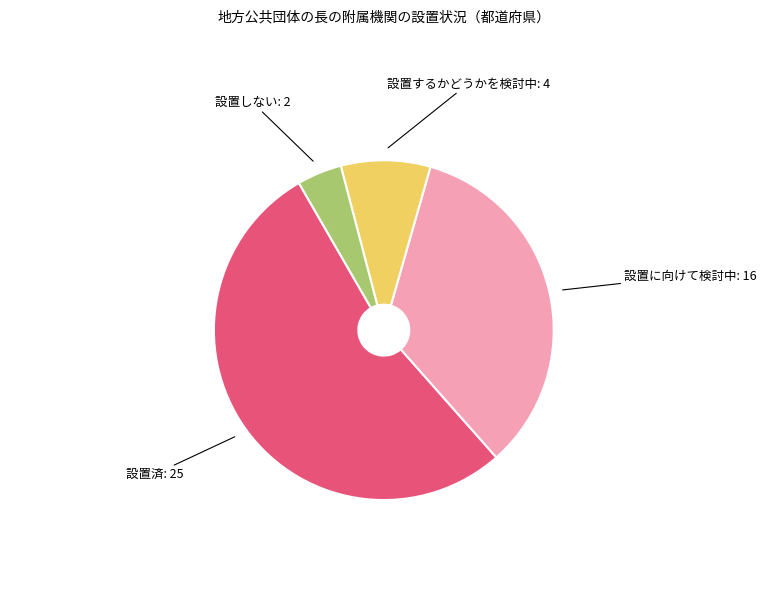

How many segments does this pie chart have?

4